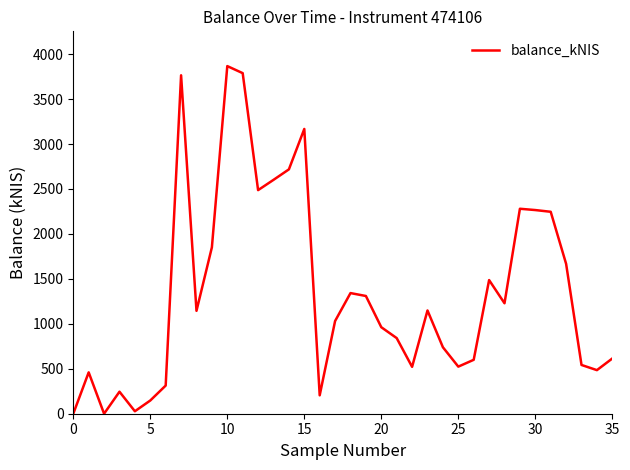

What is the greatest value displayed?

3867.1